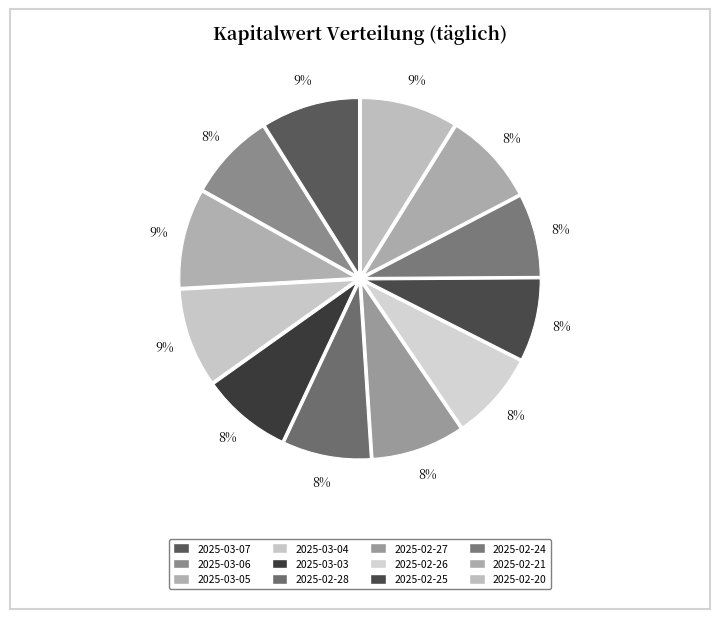

To the nearest percent, what percentage of the pie is 2025-02-28?

8%